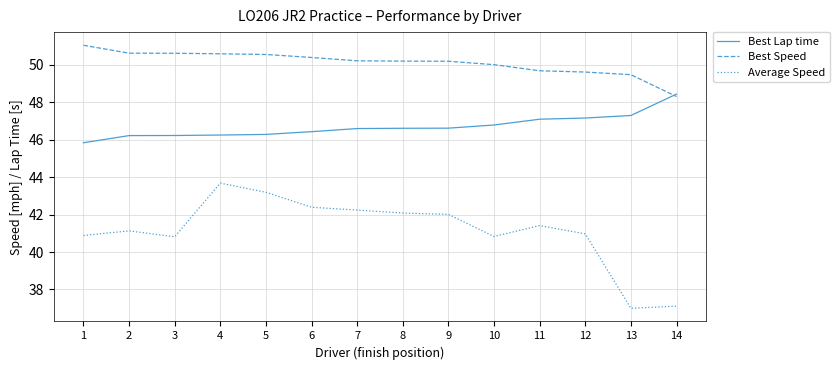

Rank the series by their maximum value, from highest to lowest.

Best Speed, Best Lap time, Average Speed